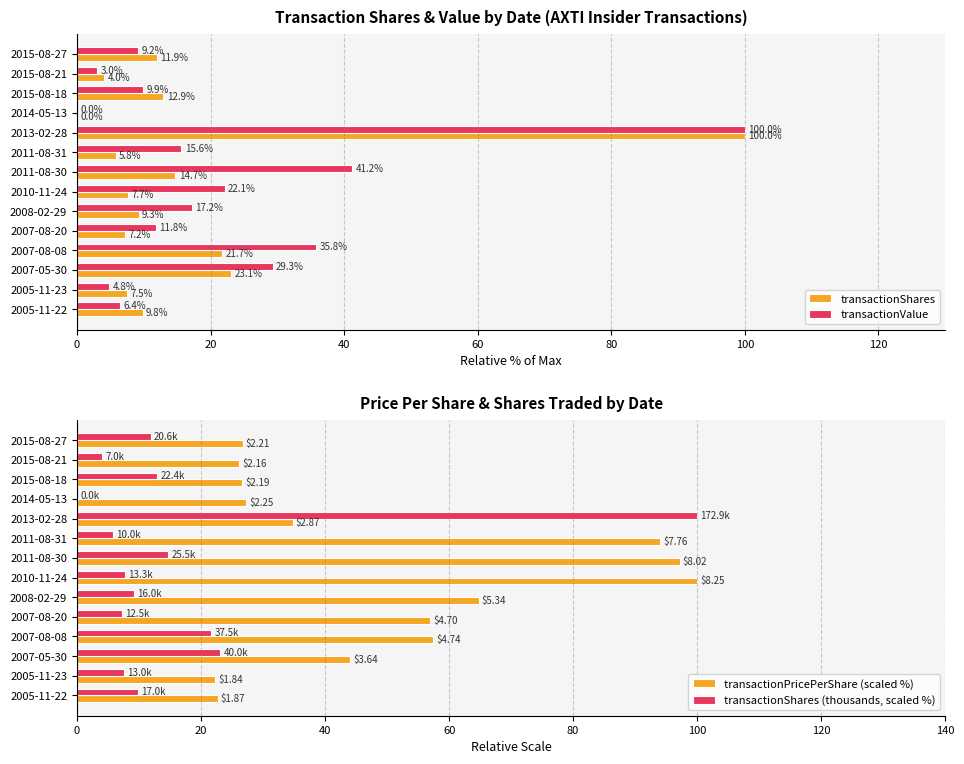

What is the value of the transactionShares bar at the 13th from the left?

7.5